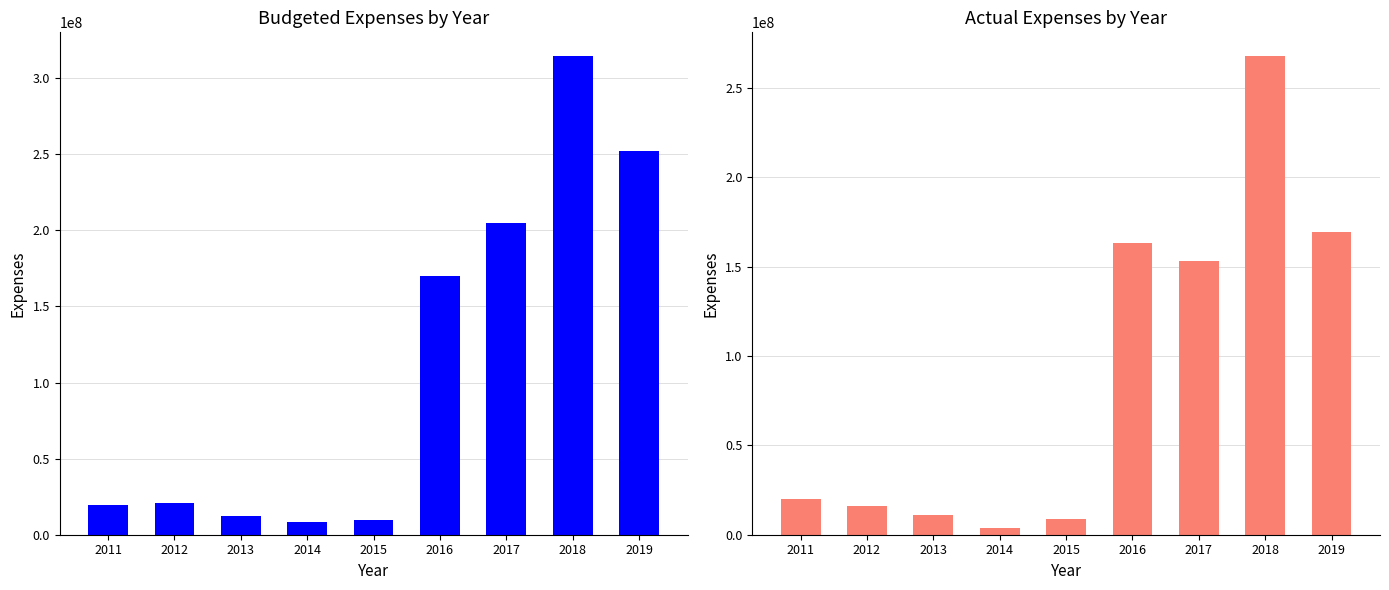

Which series has the widest spread of values?

Budgeted Expenses